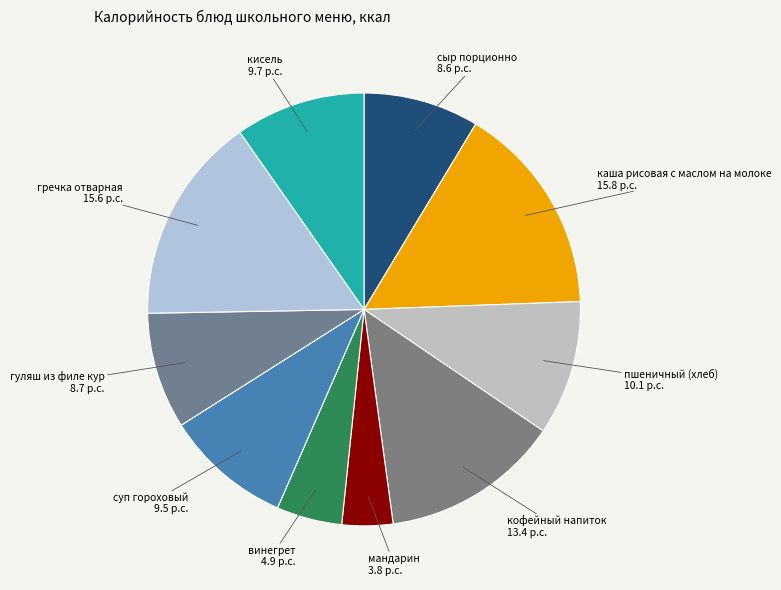

Do мандарин and сыр порционно together represent more than half of the pie?

No